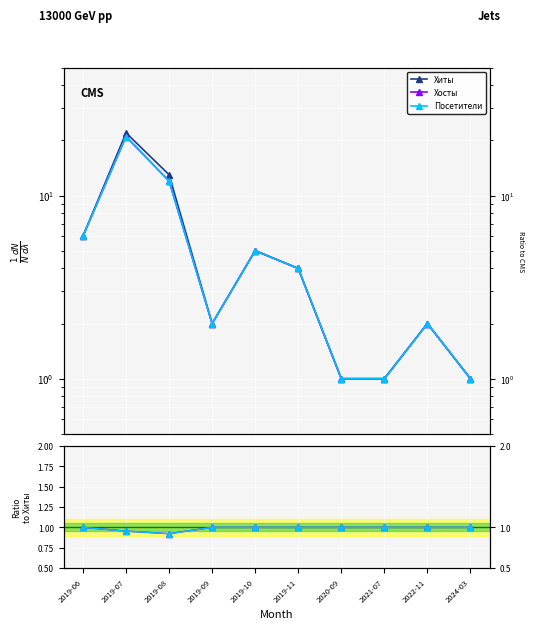

How many interior local valleys does the Хиты series have?

1